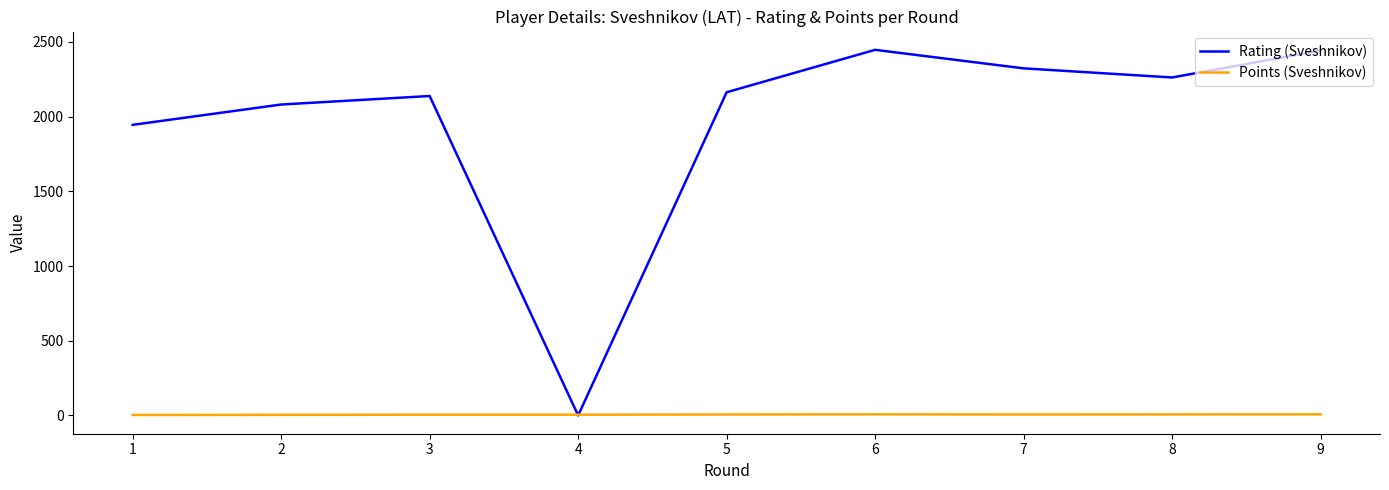

How many times do Points (Sveshnikov) and Rating (Sveshnikov) cross each other?

2